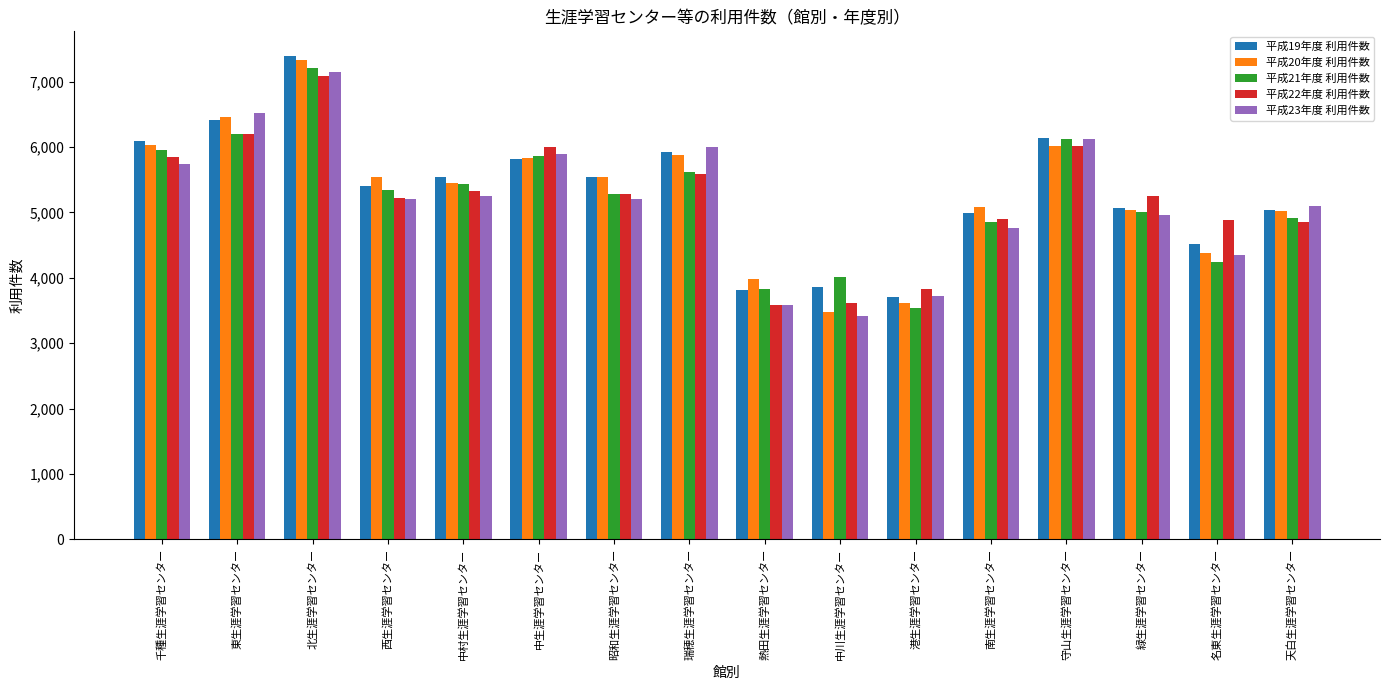

What is the total value across all series at 天白生涯学習センター?

24933